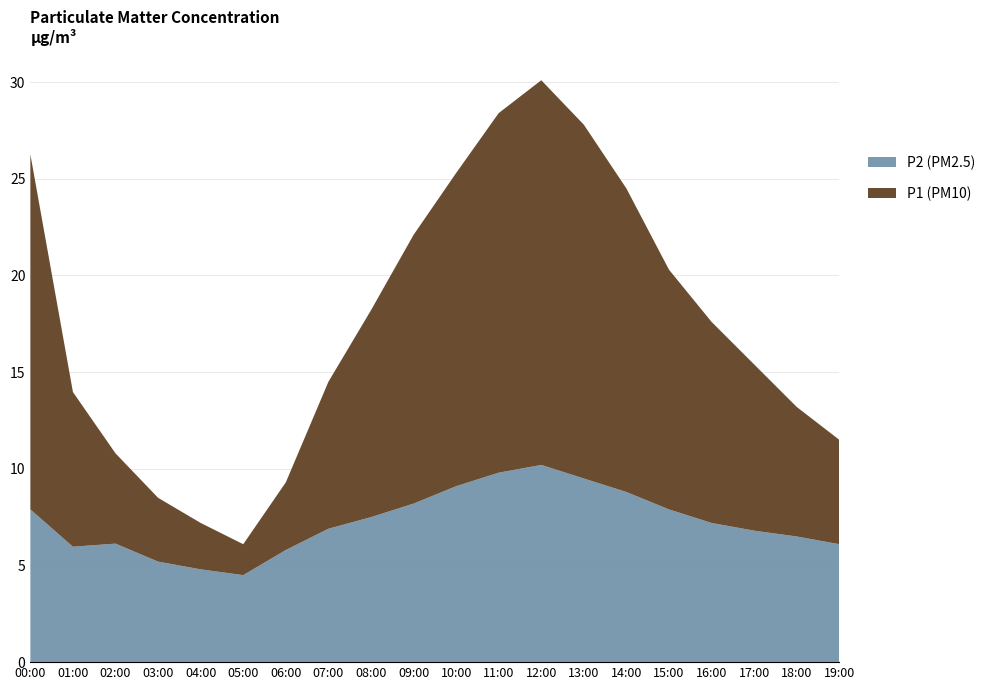

Reading left to right, extract all data points from this chart.

P1: 00:00=26.3	01:00=14.0	02:00=10.8	03:00=8.5	04:00=7.2	05:00=6.1	06:00=9.3	07:00=14.5	08:00=18.2	09:00=22.1	10:00=25.3	11:00=28.4	12:00=30.1	13:00=27.8	14:00=24.5	15:00=20.3	16:00=17.6	17:00=15.4	18:00=13.2	19:00=11.5
P2: 00:00=7.9	01:00=6.0	02:00=6.1	03:00=5.2	04:00=4.8	05:00=4.5	06:00=5.8	07:00=6.9	08:00=7.5	09:00=8.2	10:00=9.1	11:00=9.8	12:00=10.2	13:00=9.5	14:00=8.8	15:00=7.9	16:00=7.2	17:00=6.8	18:00=6.5	19:00=6.1